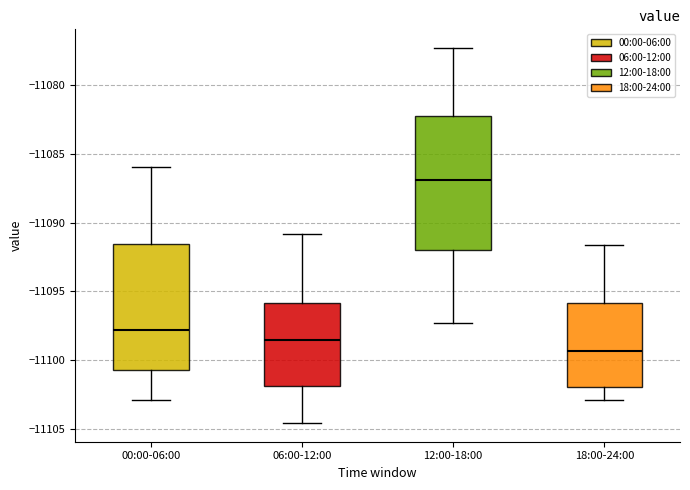

Where is the lower edge of the box for 12:00-18:00 on the y-axis? The values are not printed on the chart, so give them approximately, as read against the axis.

-11092.0